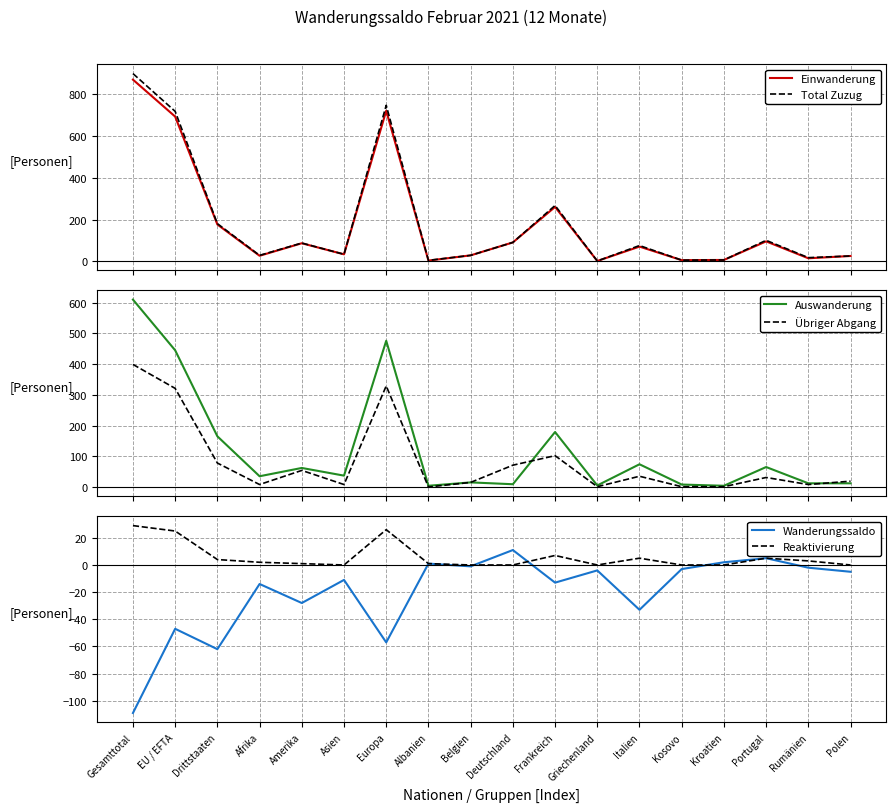

What is the label of the 13th point from the right?

Asien